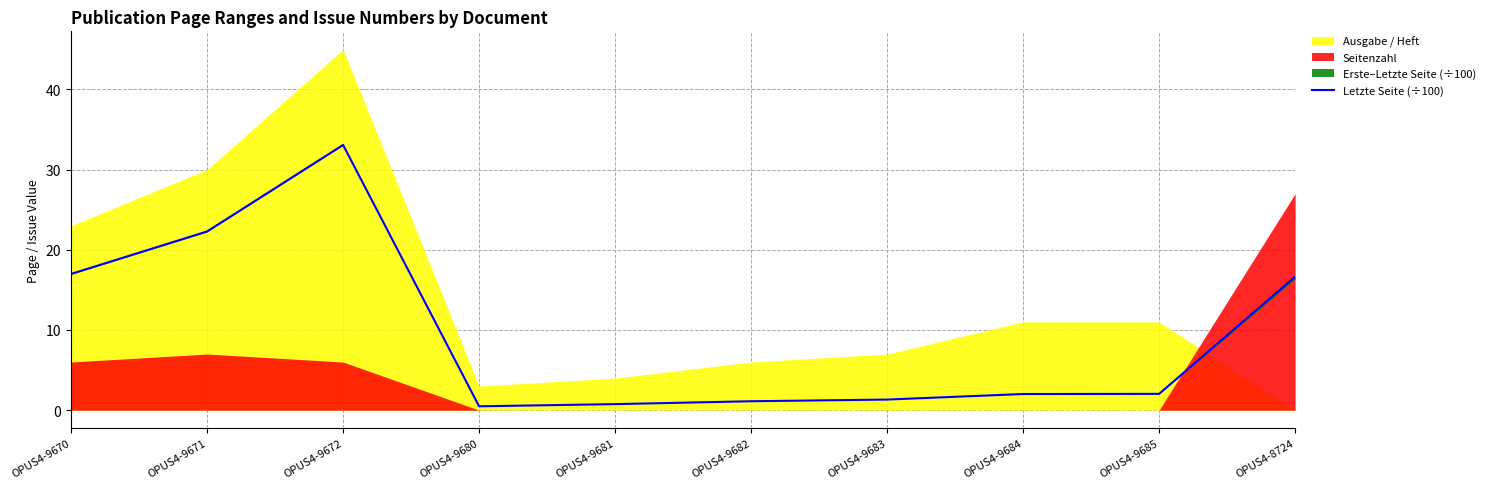

Where does the data first go above 2?

OPUS4-9670